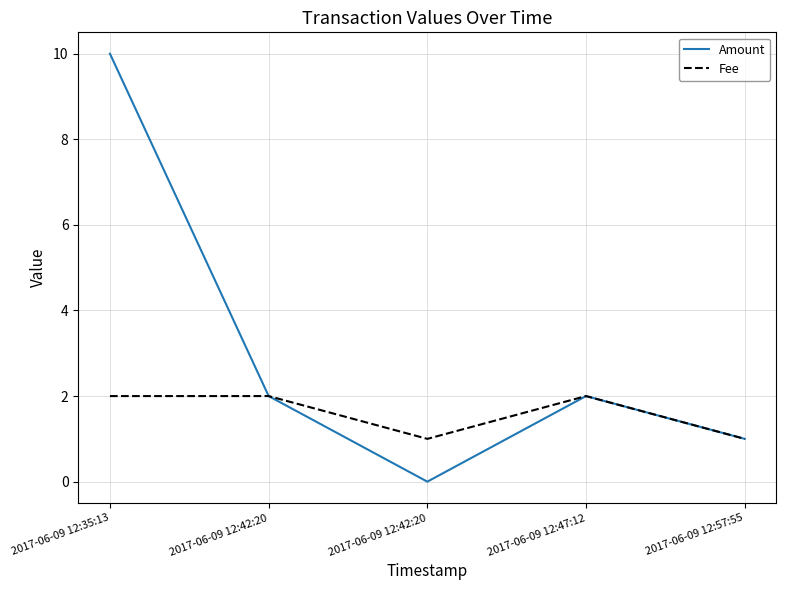

At 2017-06-09 12:35:13, list the series in order from smallest to largest.

Fee, Amount